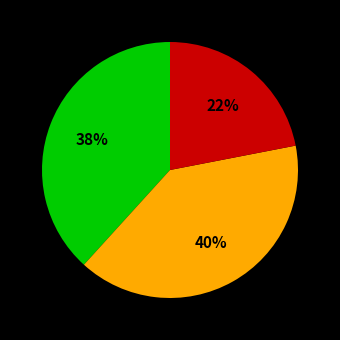

Is there any slice that represents more than half of the pie?

No